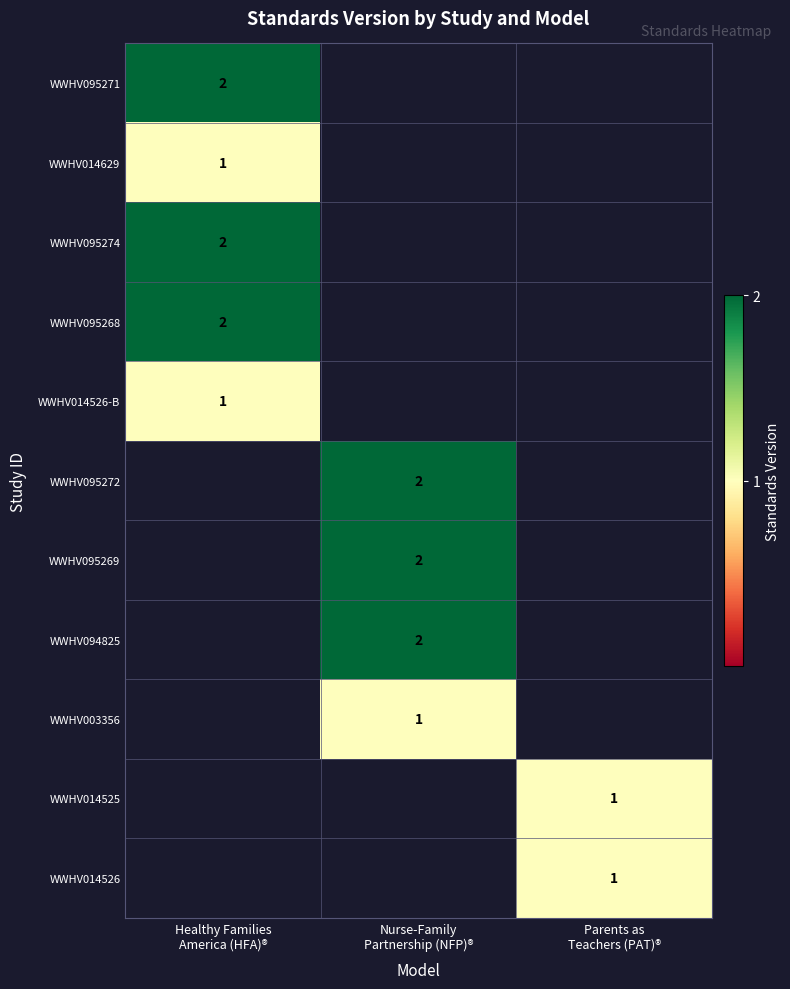

Rank the series at Healthy Families America (HFA)® from lowest to highest value.

WWHV014629, WWHV014526-B, WWHV095271, WWHV095274, WWHV095268, WWHV095272, WWHV095269, WWHV094825, WWHV003356, WWHV014525, WWHV014526